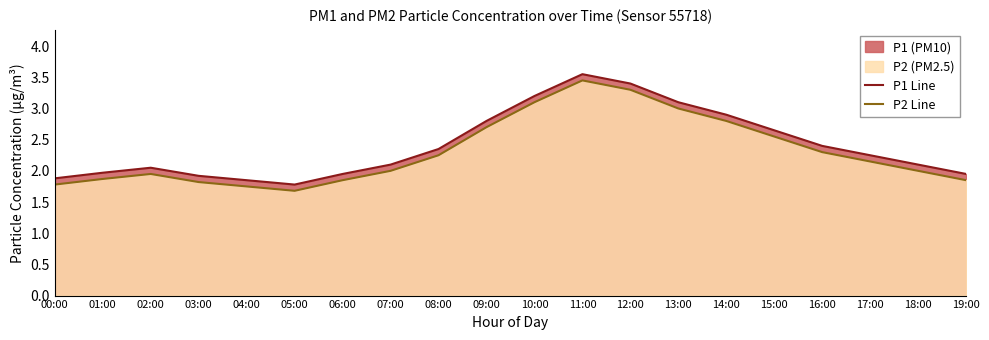

What position from the left is 11:00?

12